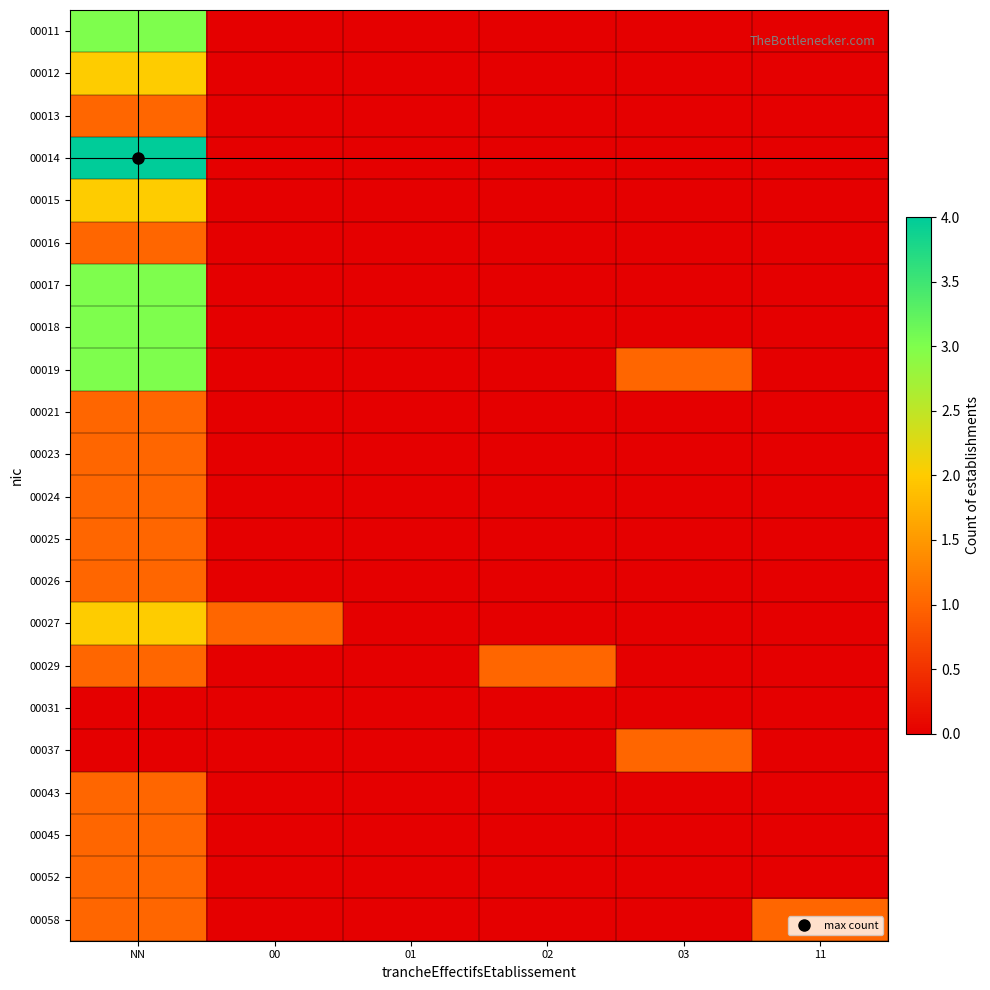

At 03, list the series in order from smallest to largest.

00011, 00012, 00013, 00014, 00015, 00016, 00017, 00018, 00021, 00023, 00024, 00025, 00026, 00027, 00029, 00031, 00043, 00045, 00052, 00058, 00019, 00037